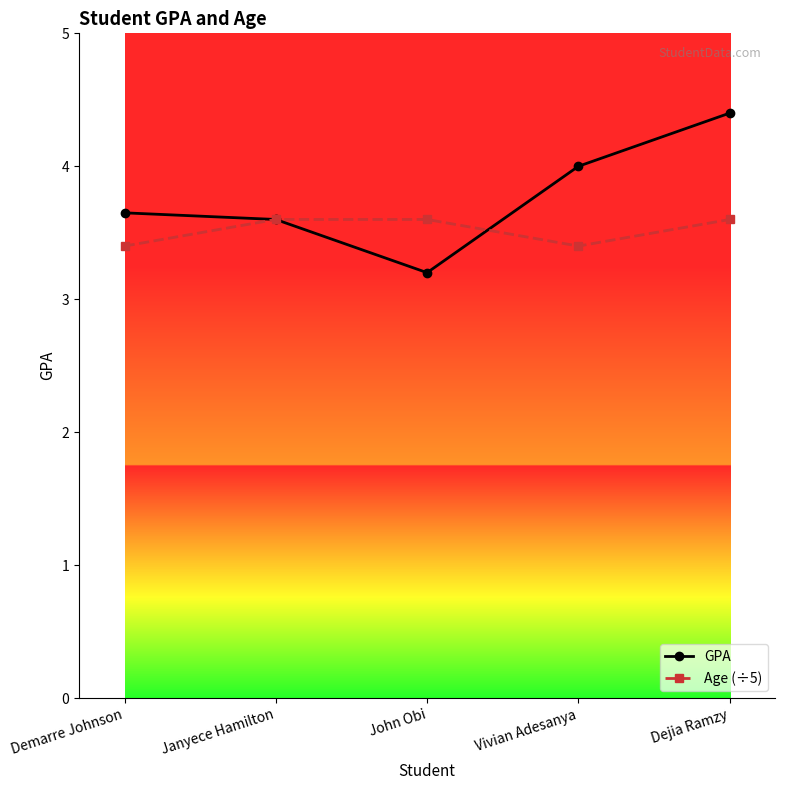

What position from the left is Demarre Johnson?

1